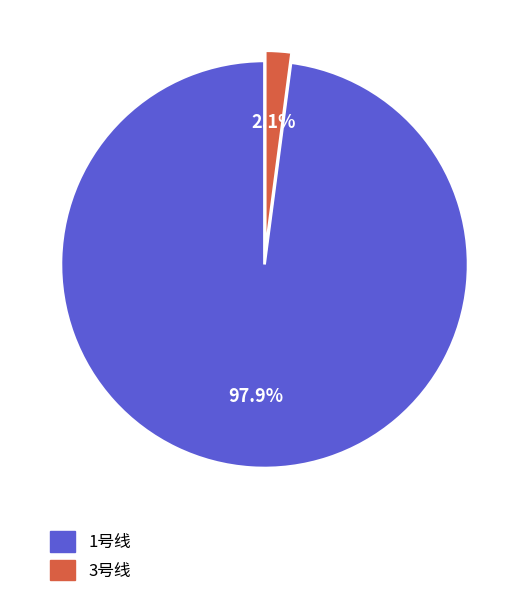

What portion of the pie excludes 1号线?

2.1%